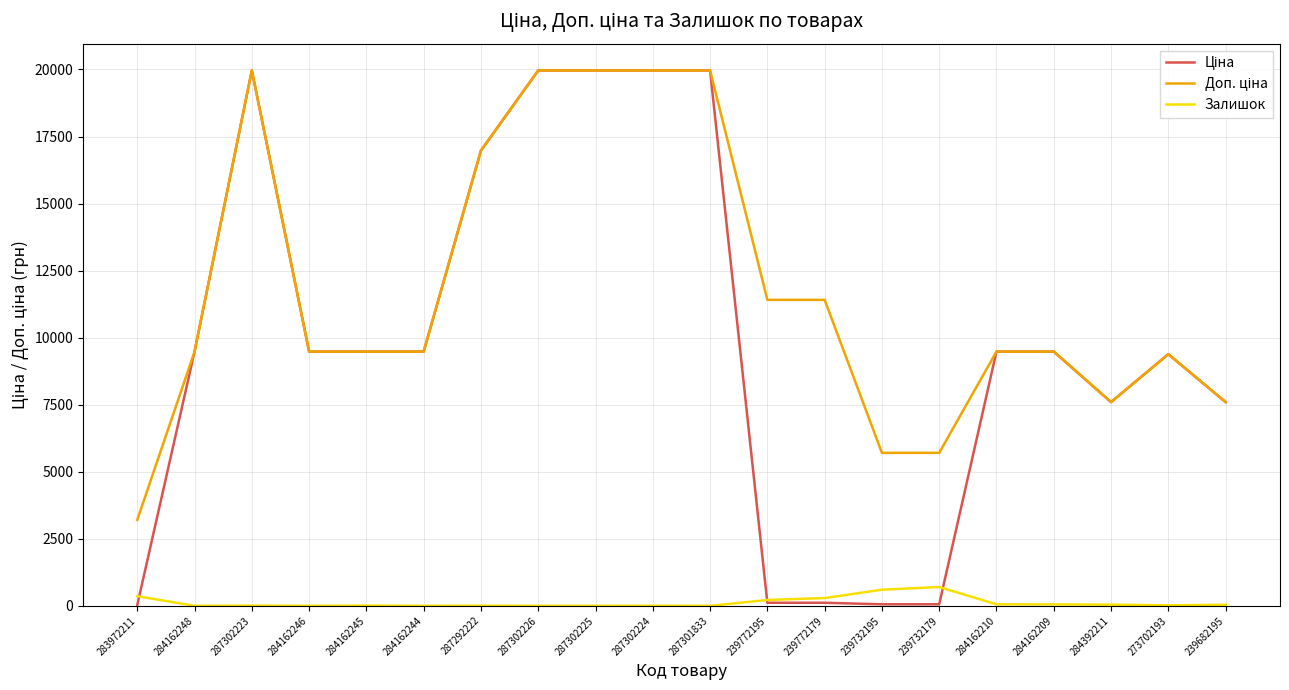

At which label does Залишок first exceed 18?

283972211